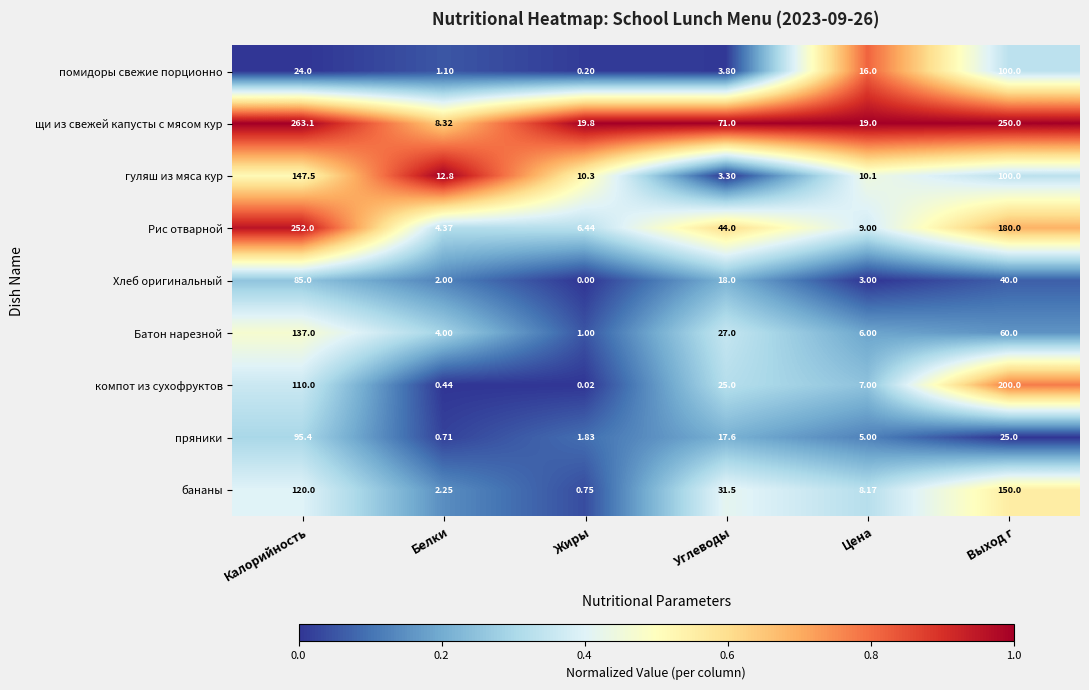

Which category has the highest value across all series?

Калорийность